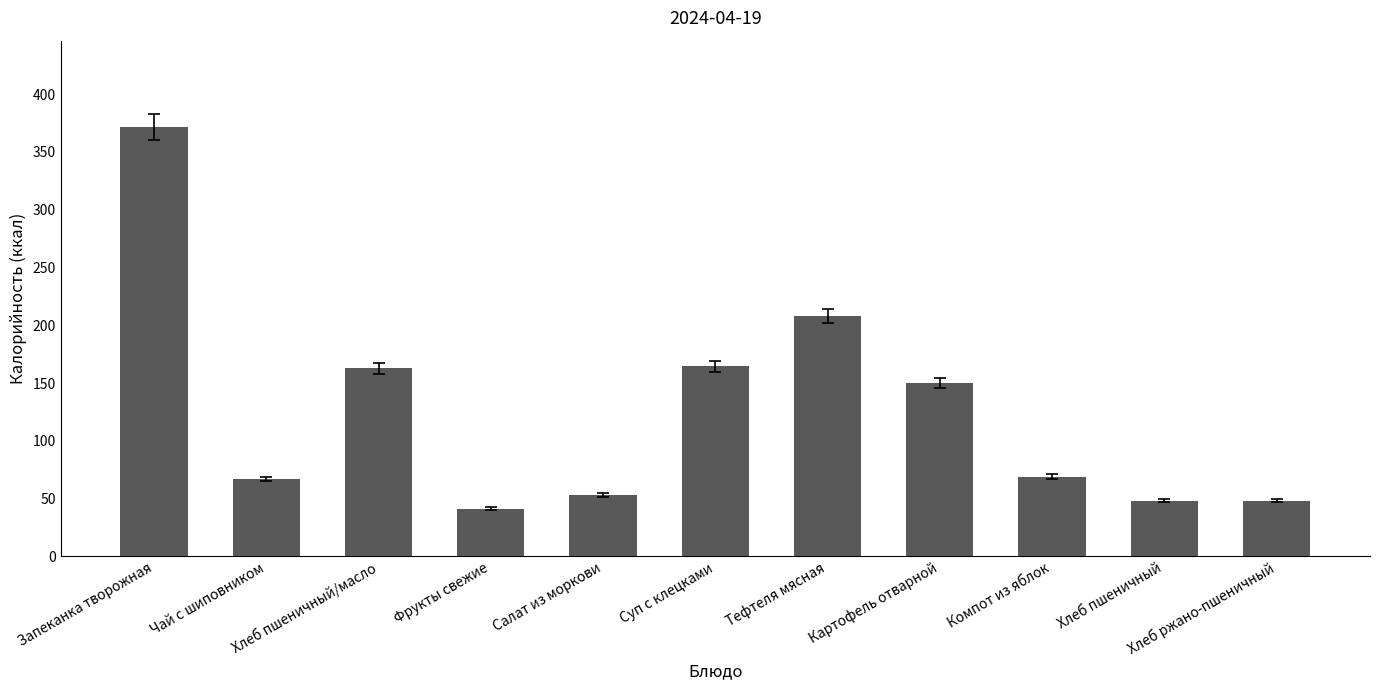

What is the smallest value displayed?

41.1